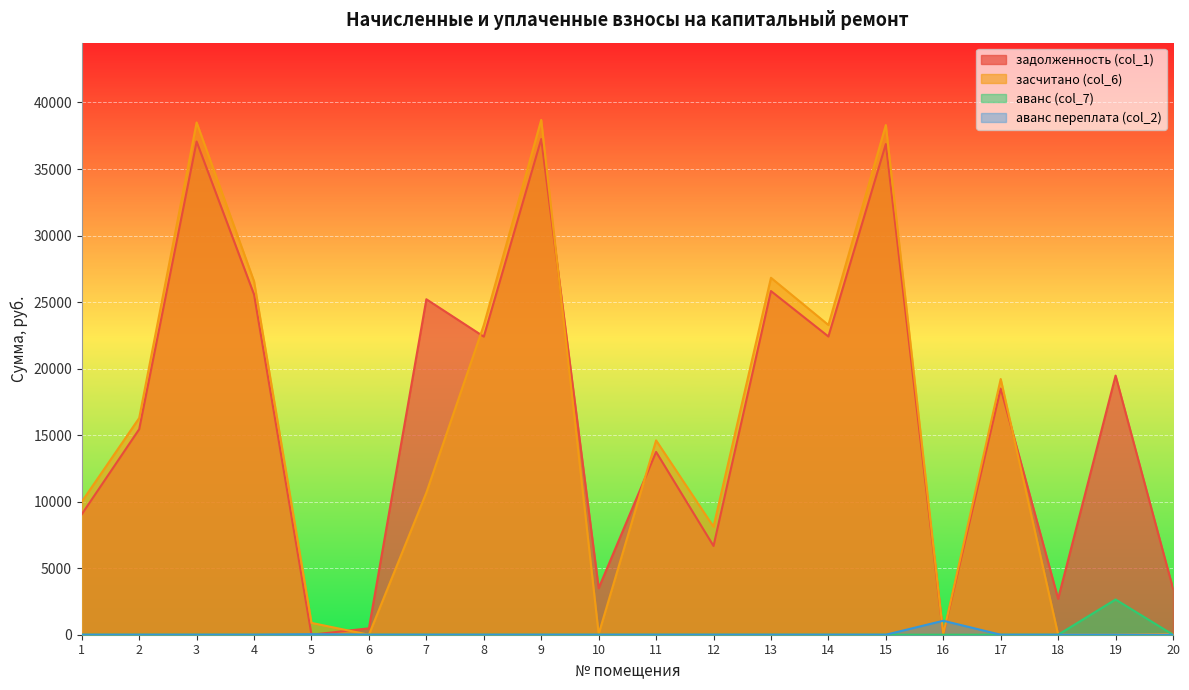

True or false: засчитано (col_6) and аванс переплата (col_2) cross at least once.

True